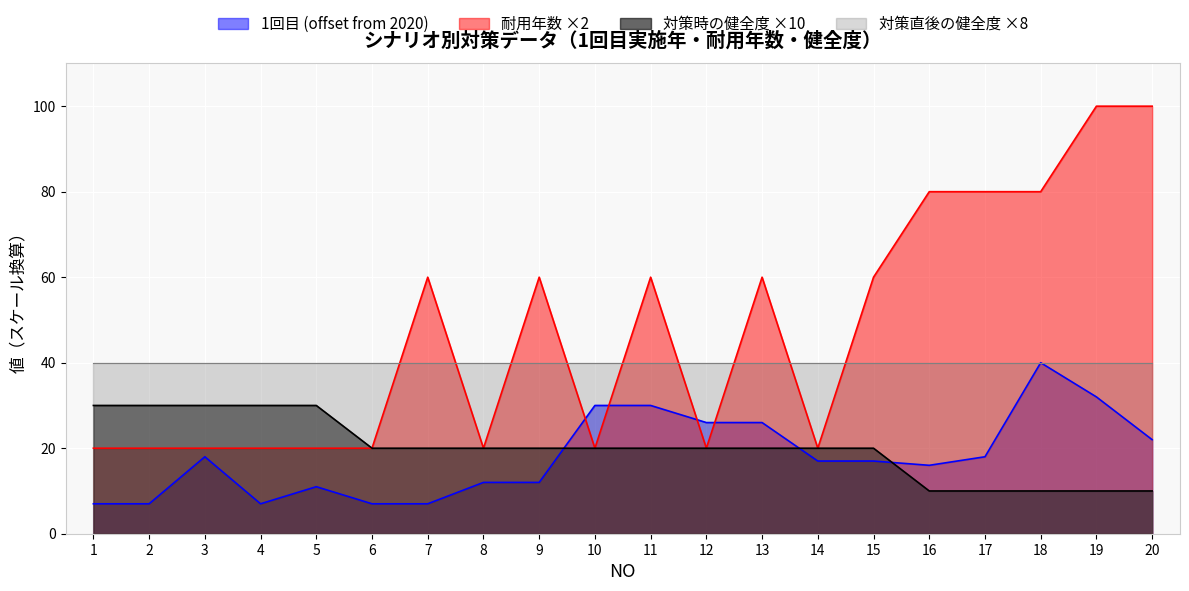

At how many categories does at least one series exceed 31?

20